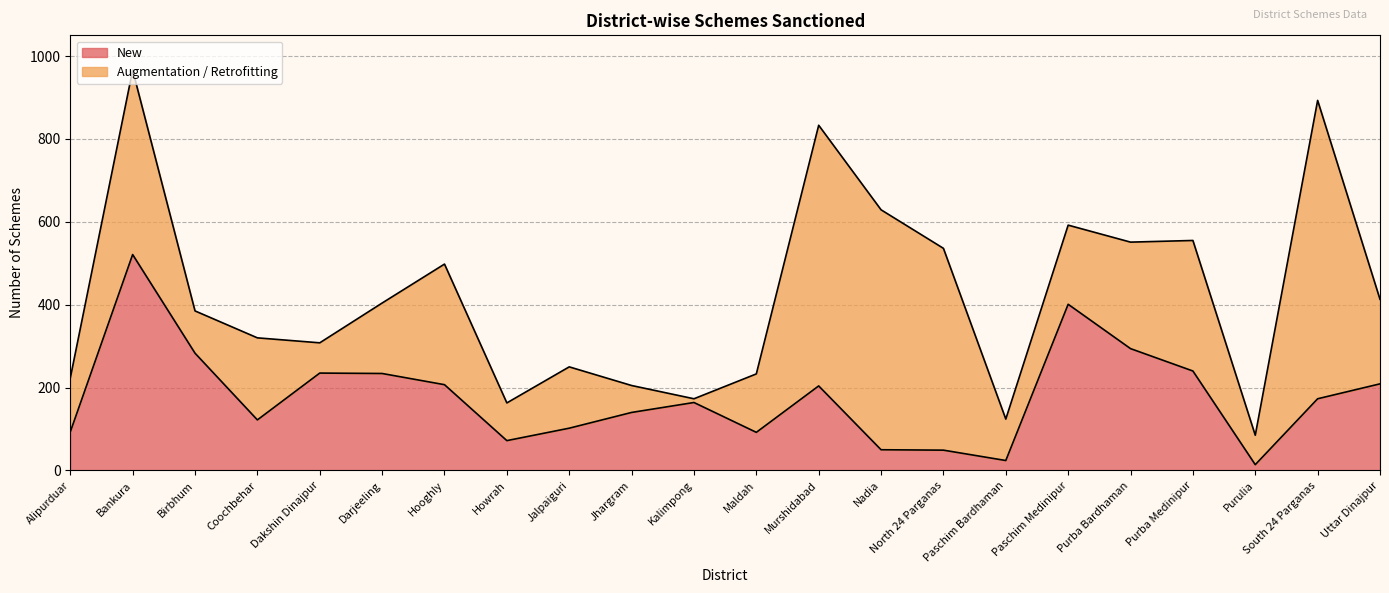

Does the chart have visible grid lines?

Yes